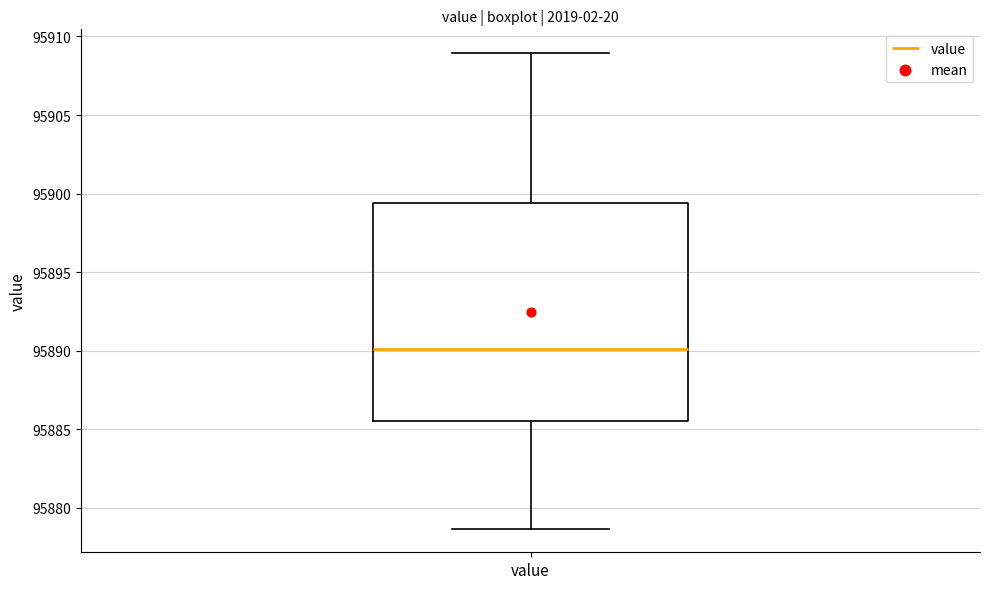

Transcribe this box plot: give where the median line is, the range the box spans, and where the two whiskers end, as read against the y-axis. The values are not printed on the chart, so give them approximately, as read against the axis.

median 95890.0, box 95885.5 to 95899.5, whiskers 95878.5 to 95909.0